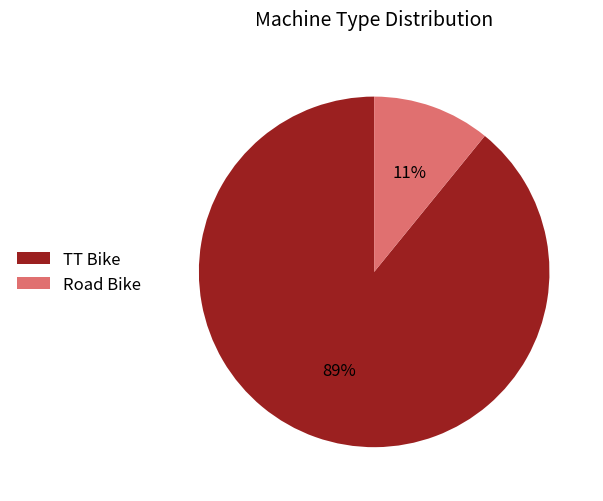

What is the ratio of the value at Road Bike to the value at TT Bike?

0.1